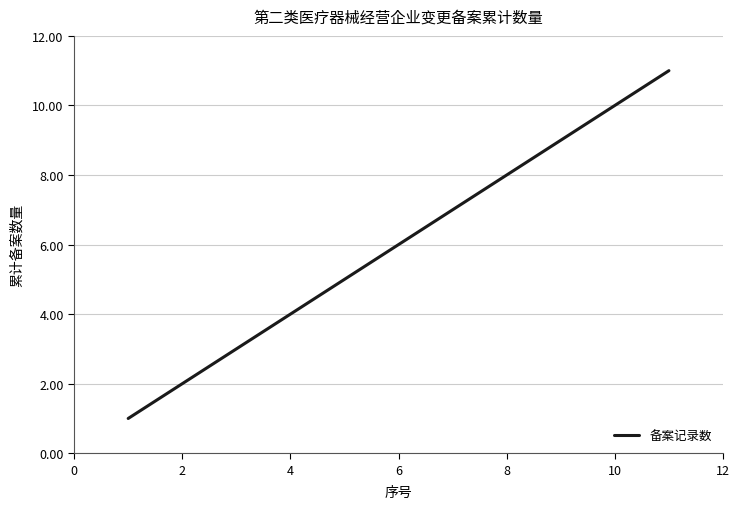

What is the difference between the second highest and second lowest values?

8